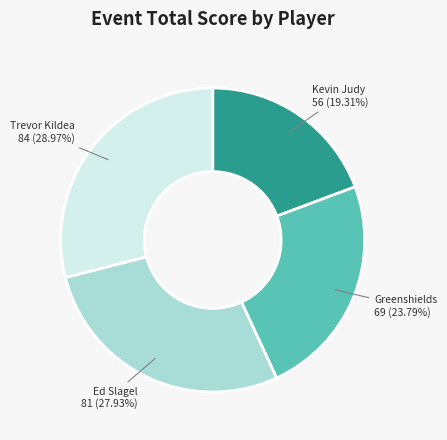

Is there any slice that represents more than half of the pie?

No